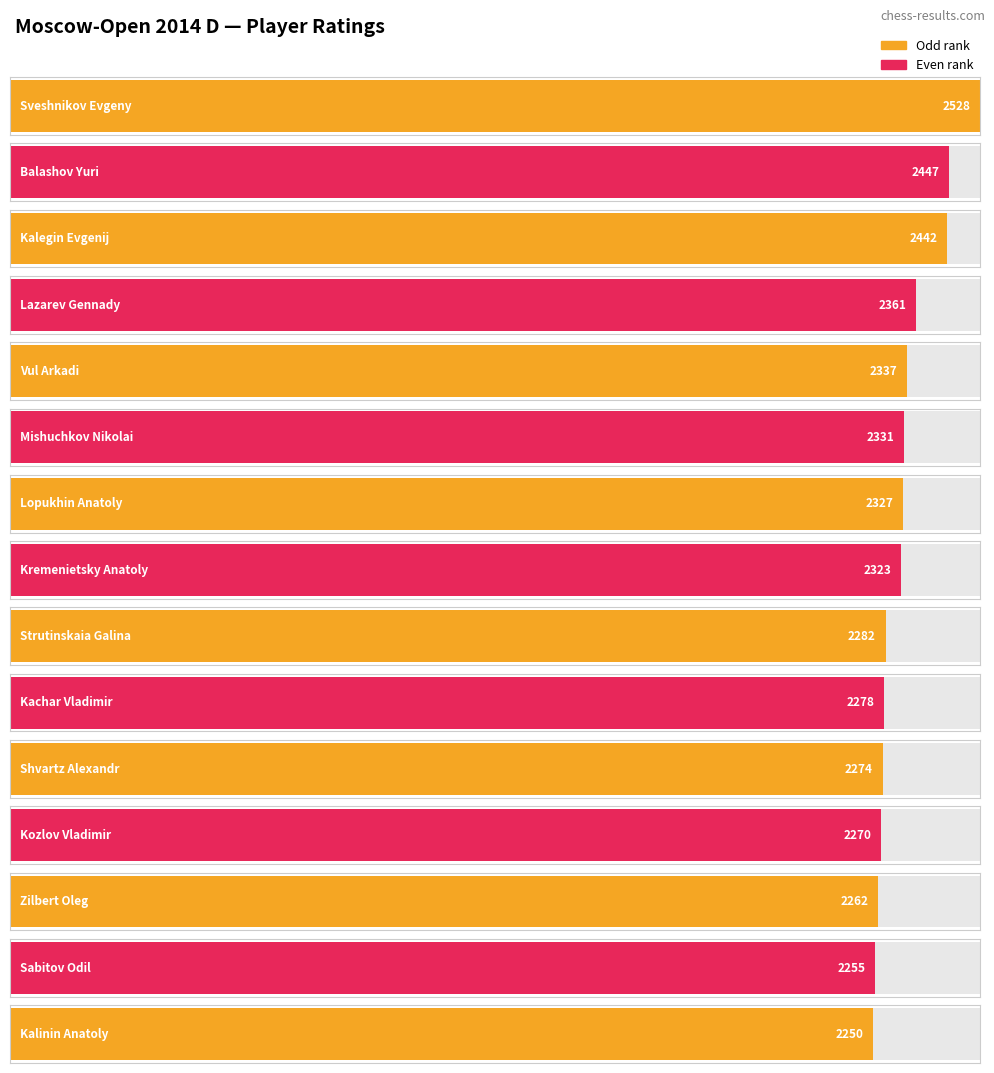

What is the average value?

2331